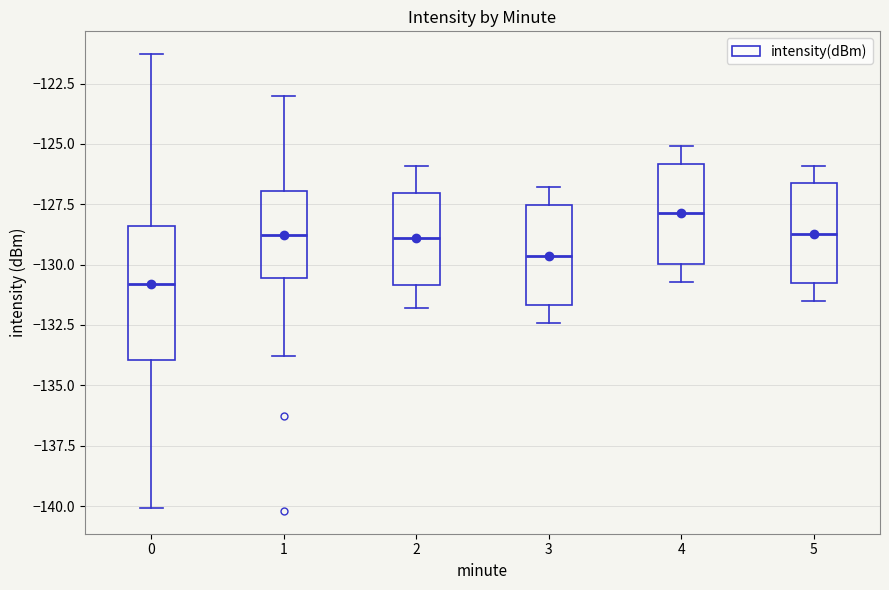

Which box has the lowest median line?

0